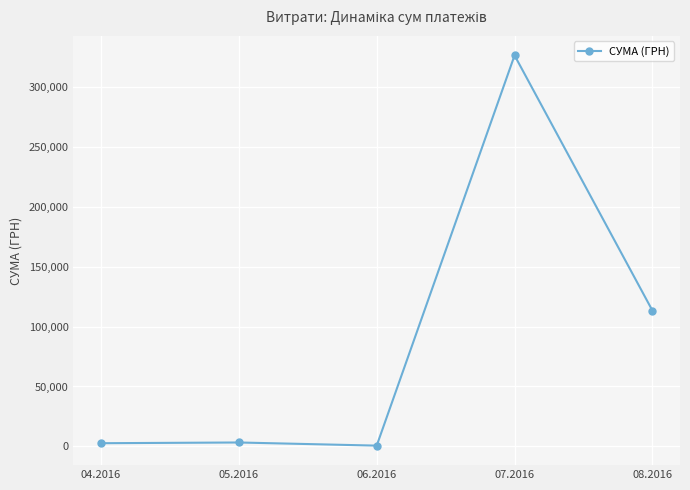

What is the value of the 2nd point from the left?

3225.4